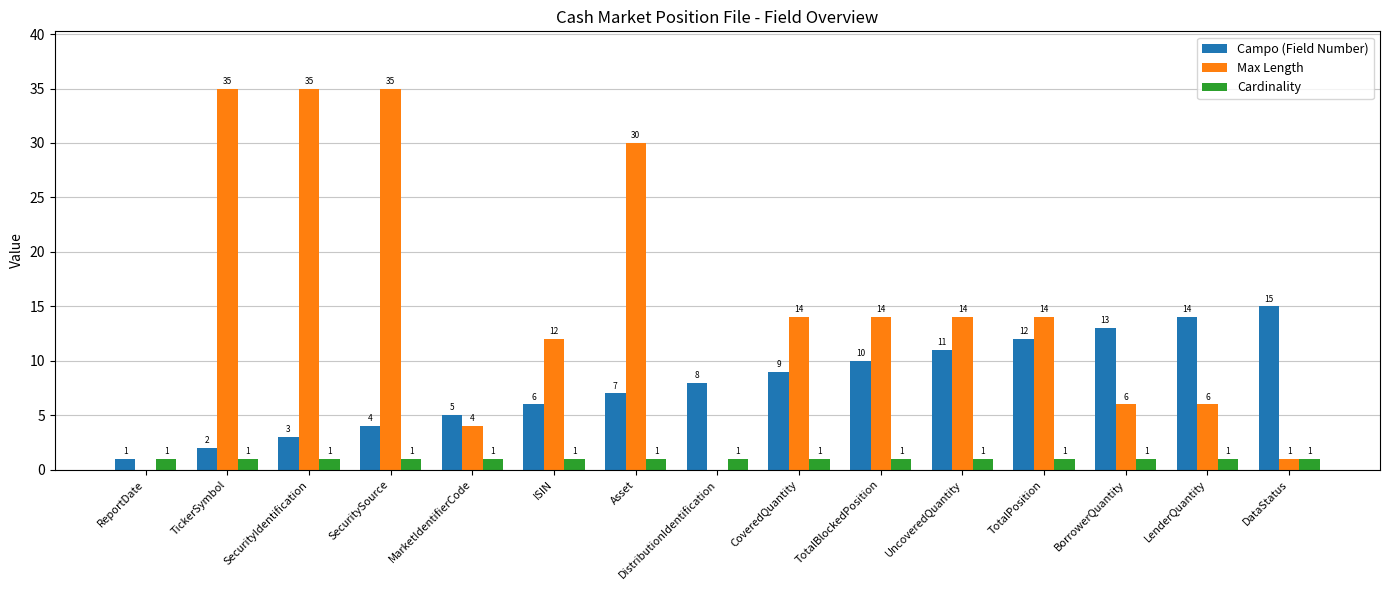

What is the maximum value shown in the chart?

35